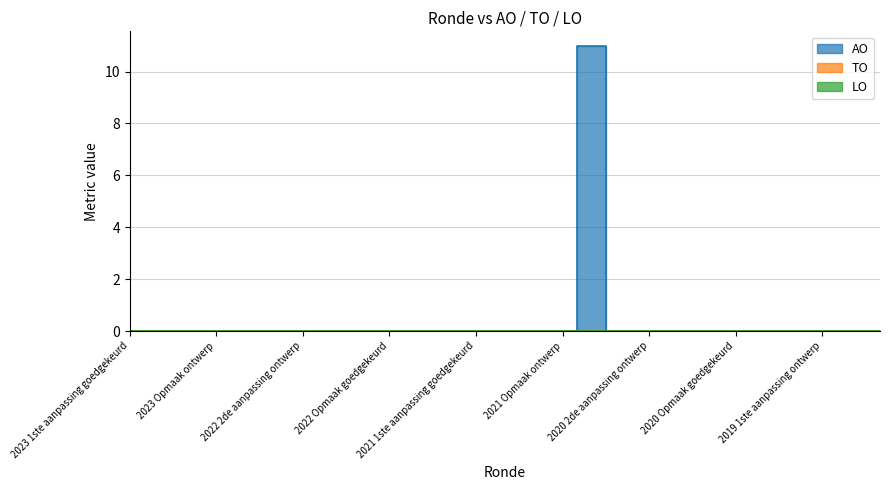

How many distinct data groups are displayed?

3